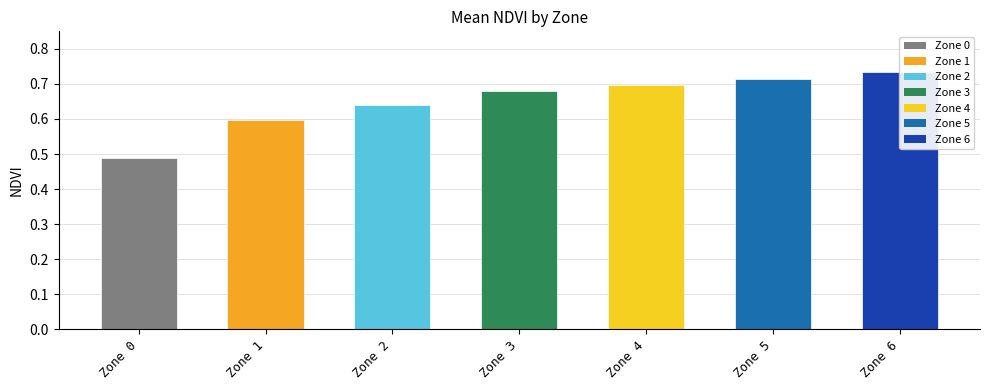

Which category has the highest value across all series?

Zone 6